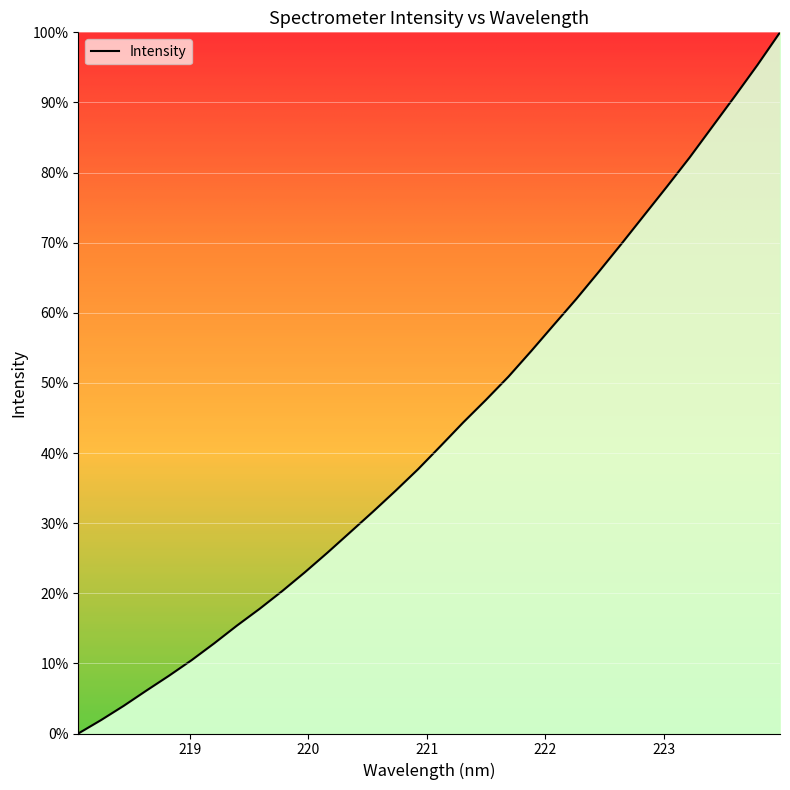

What is the greatest value displayed?

100.0